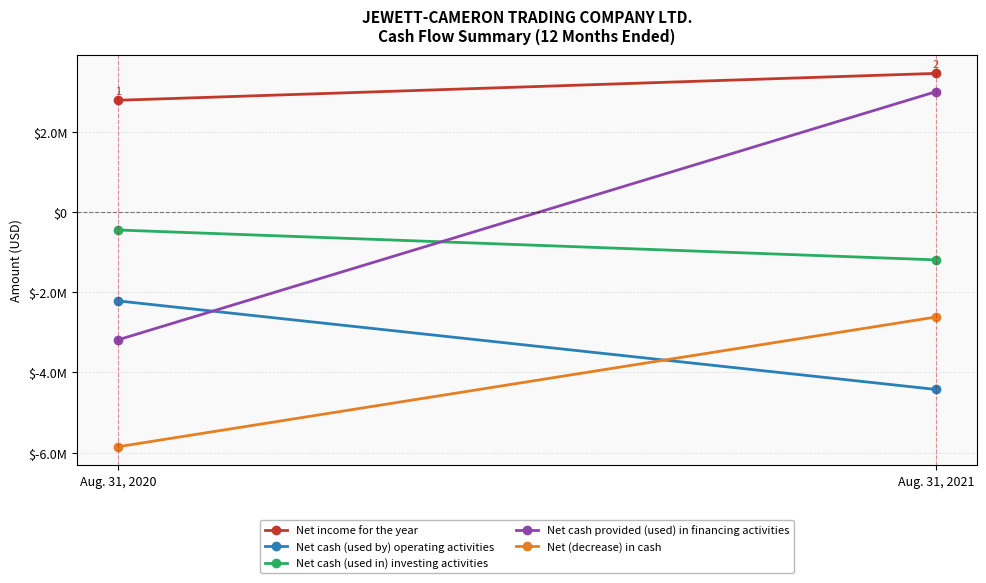

Which category has the lowest value across all series?

Aug. 31, 2020